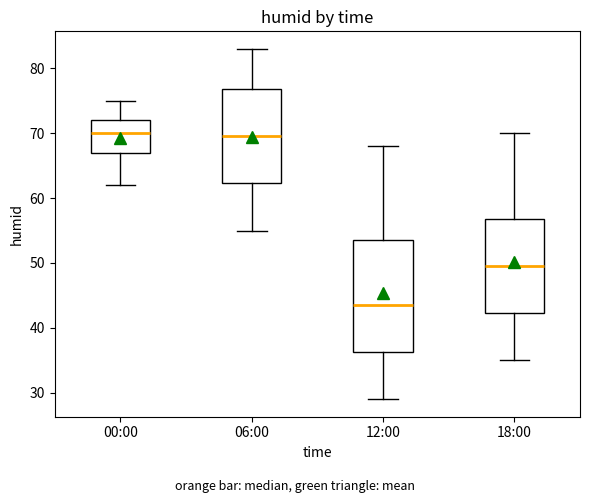

Reading left to right, read every box against the y-axis: the position of its median line, the range the box covers, and the ends of its whiskers. The values are not printed on the chart, so give them approximately, as read against the axis.

00:00: median 70, box 67 to 72, whiskers 62 to 75
06:00: median 70, box 62 to 77, whiskers 55 to 83
12:00: median 44, box 36 to 54, whiskers 29 to 68
18:00: median 50, box 42 to 57, whiskers 35 to 70